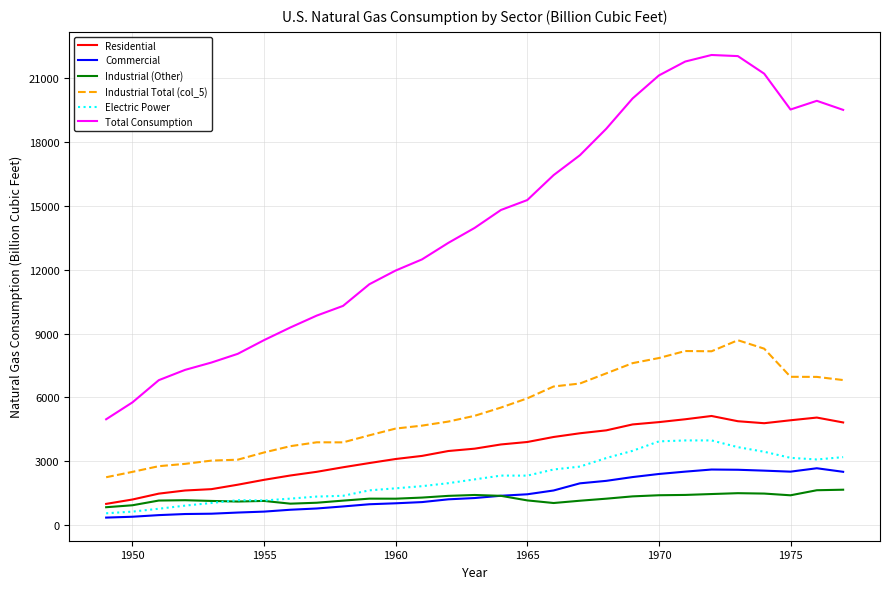

What is the maximum value for Electric Power?

3976.9